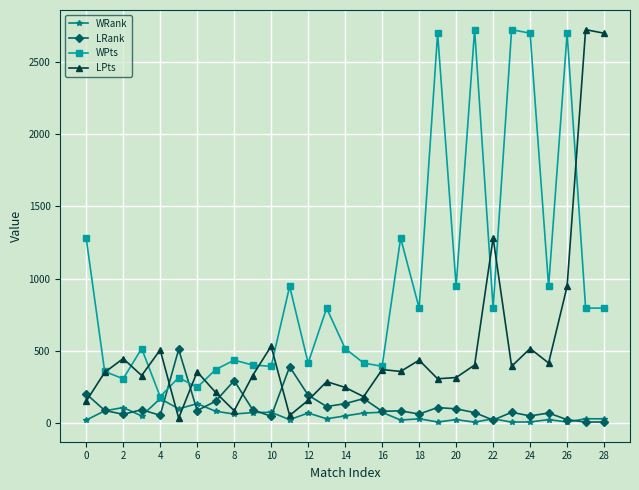

How many data points does each series have?

29